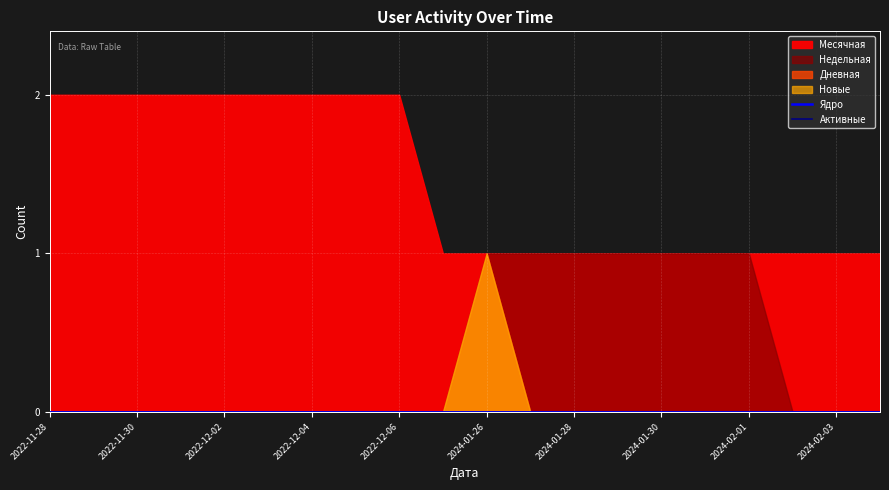

At which category does Новые reach its first local peak?

2024-01-26